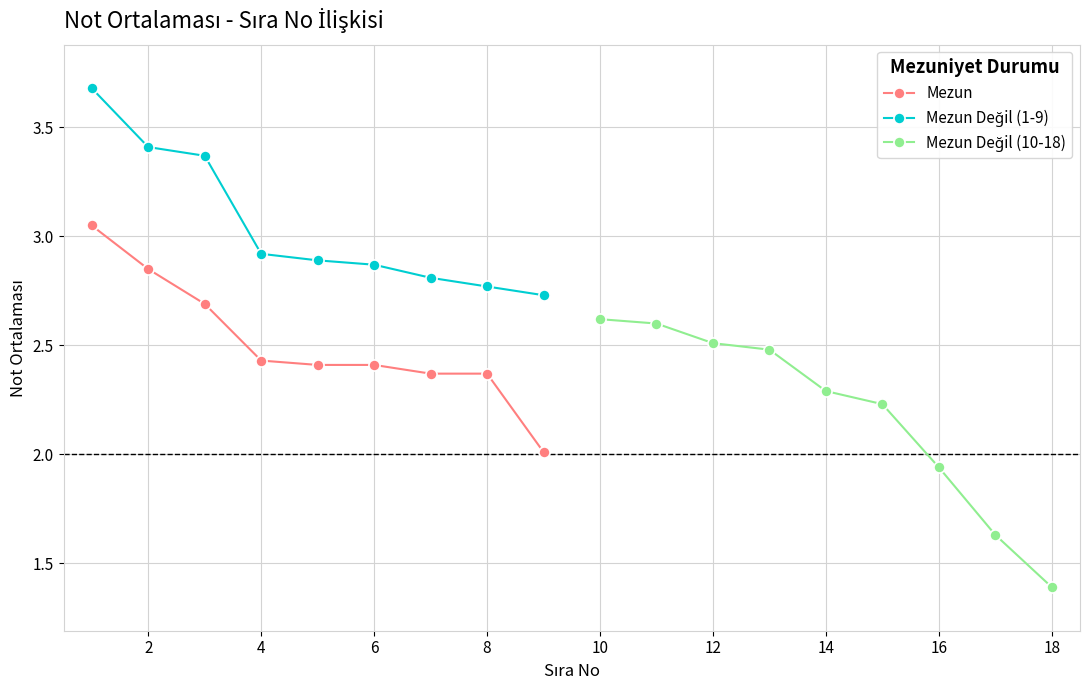

How many series are shown in this chart?

3